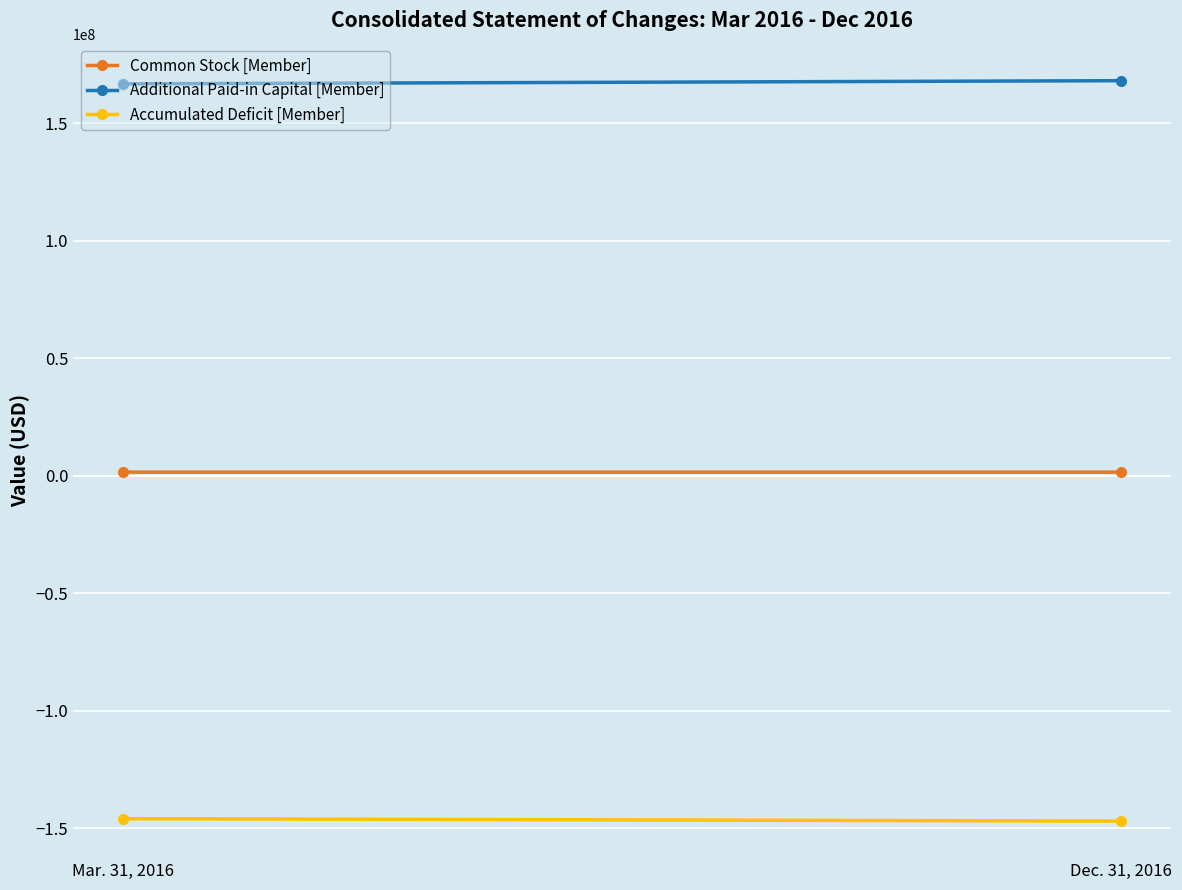

Which series has the largest range (max minus min)?

Additional Paid-in Capital [Member]